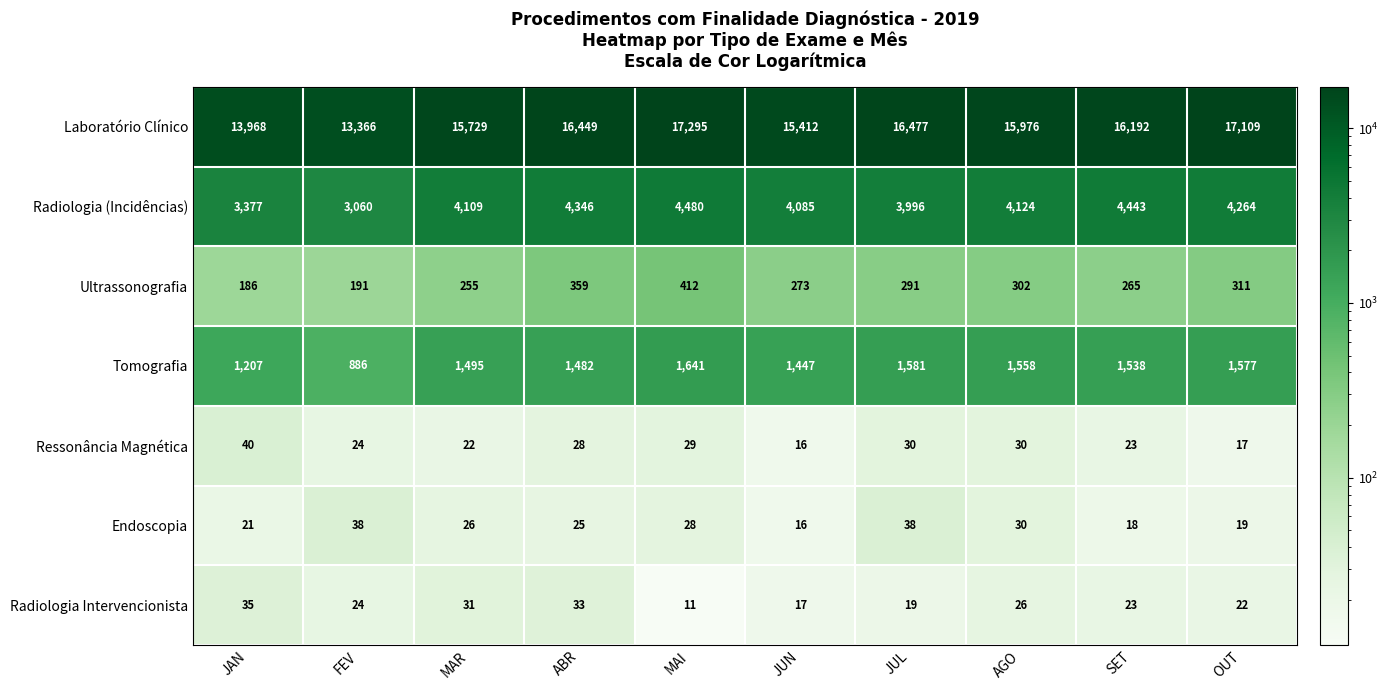

What is the sum of all Ressonância Magnética values?

259